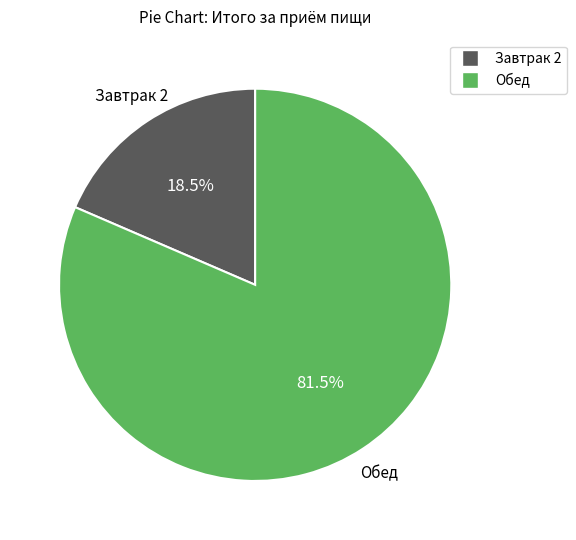

What percentage do Обед and Завтрак 2 together represent?

100.0%